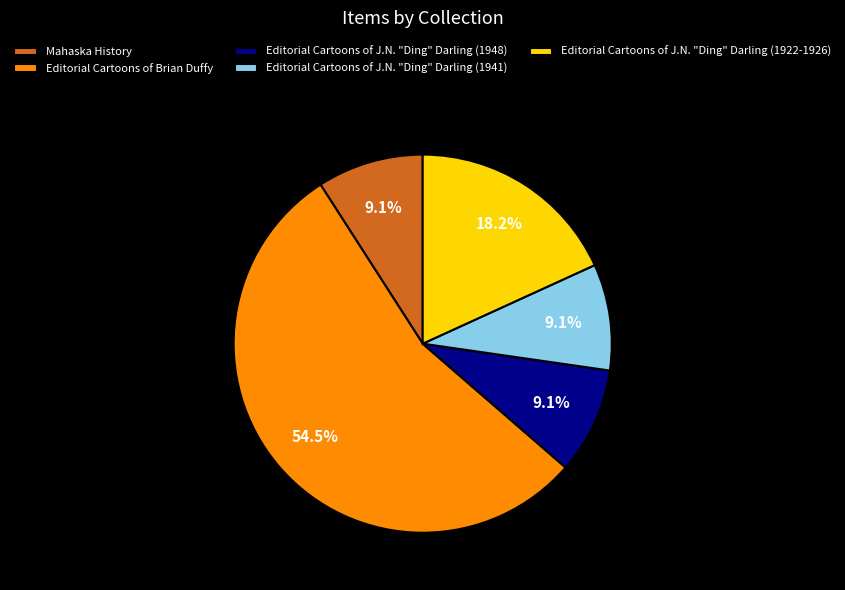

Is it true that Editorial Cartoons of Brian Duffy is 49% of the pie?

False